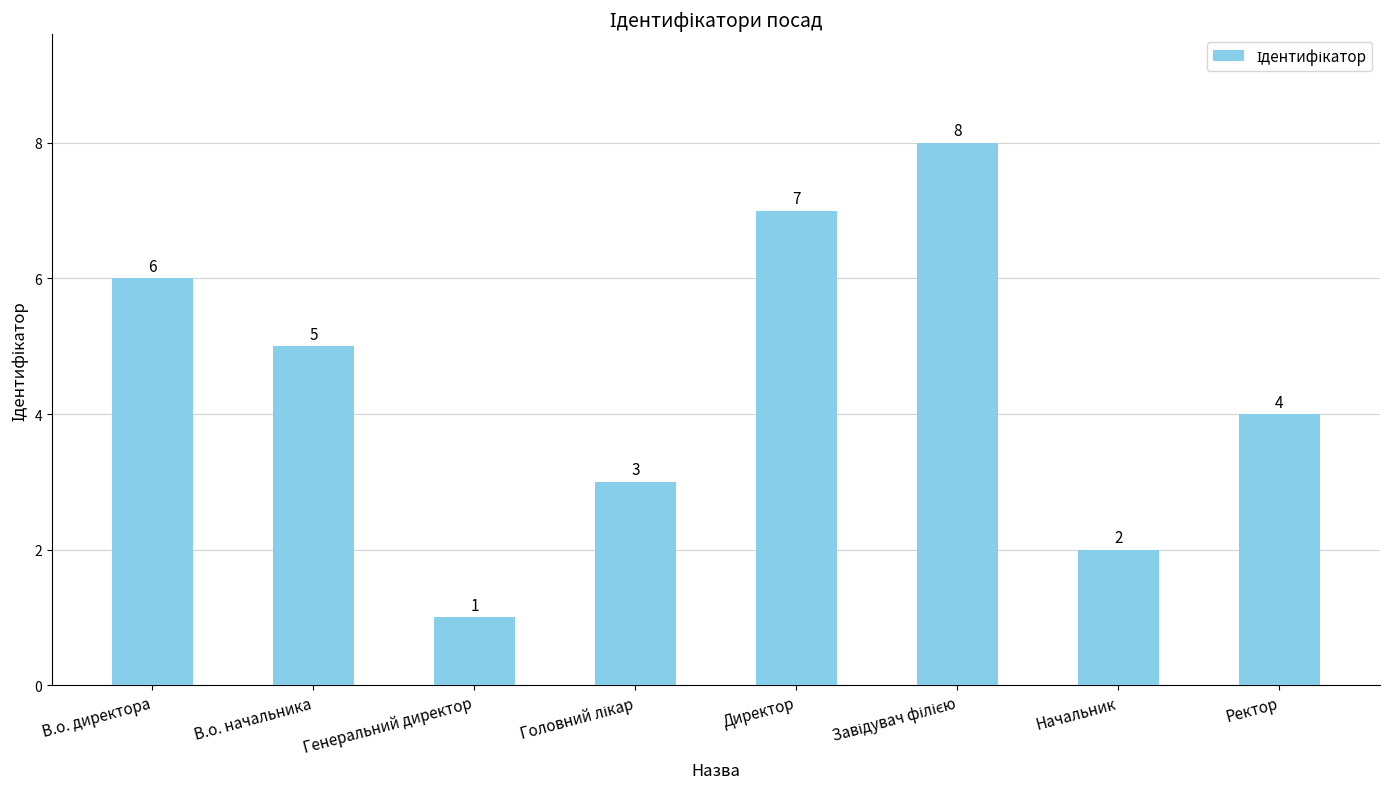

True or false: the data shows 2 at Директор.

False